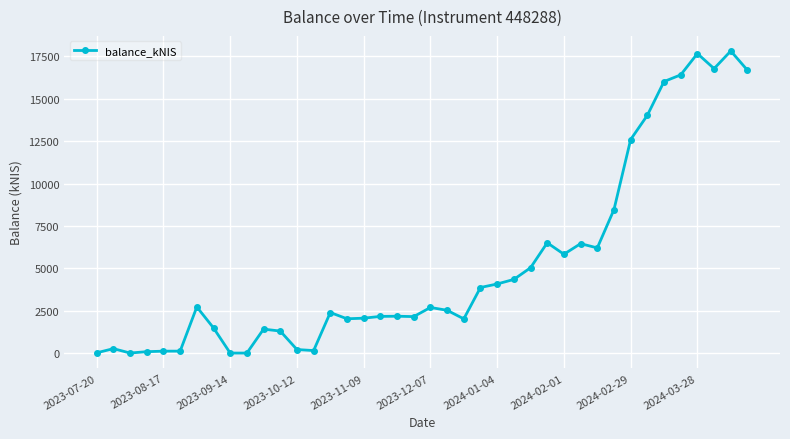

What is the maximum value shown in the chart?

17821.6